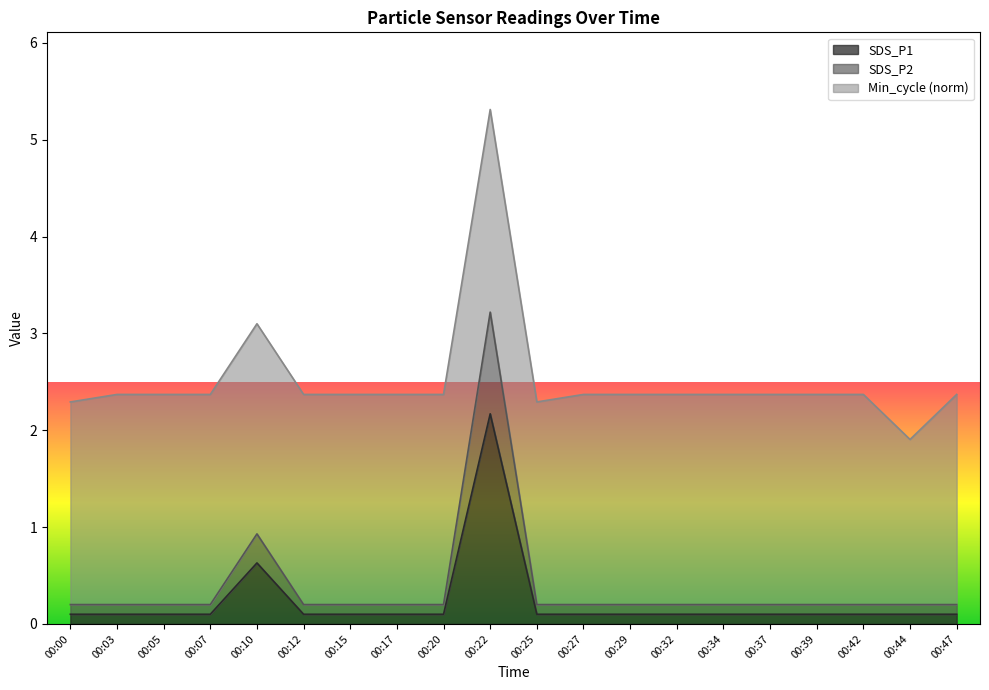

At which category is the sum across all series the highest?

00:22